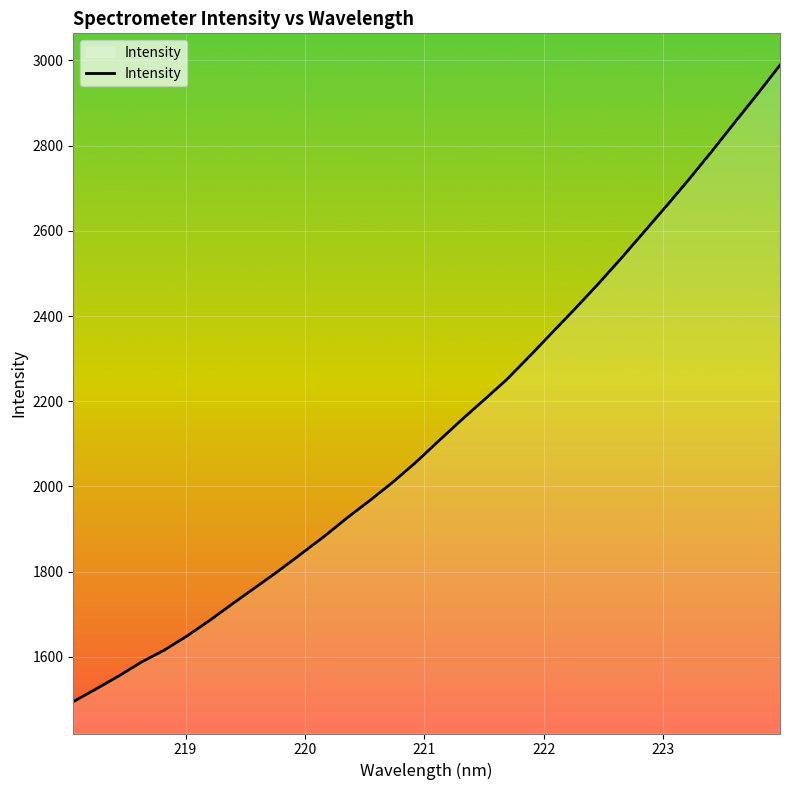

What is the maximum value shown in the chart?

2989.0